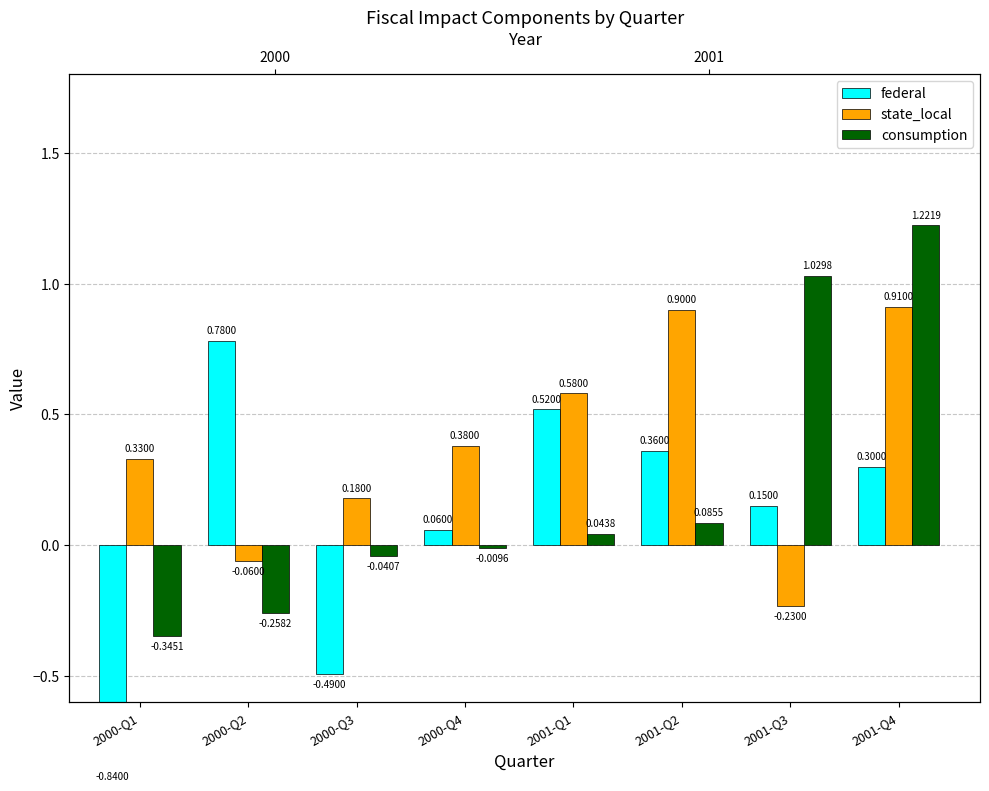

What is the total value across all series at 2001-Q2?

1.3